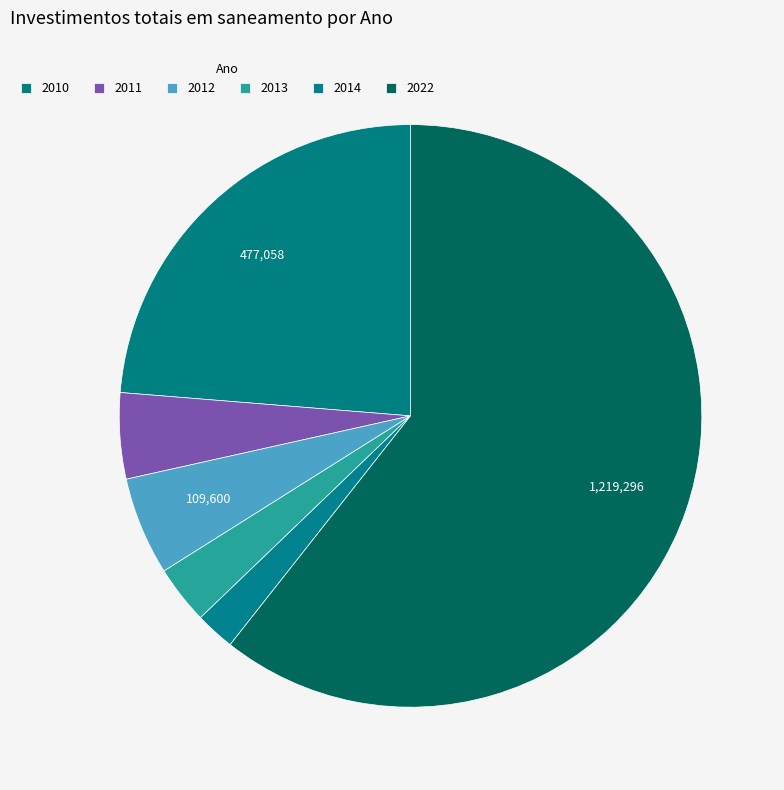

Do 2010 and 2013 together represent more than half of the pie?

No